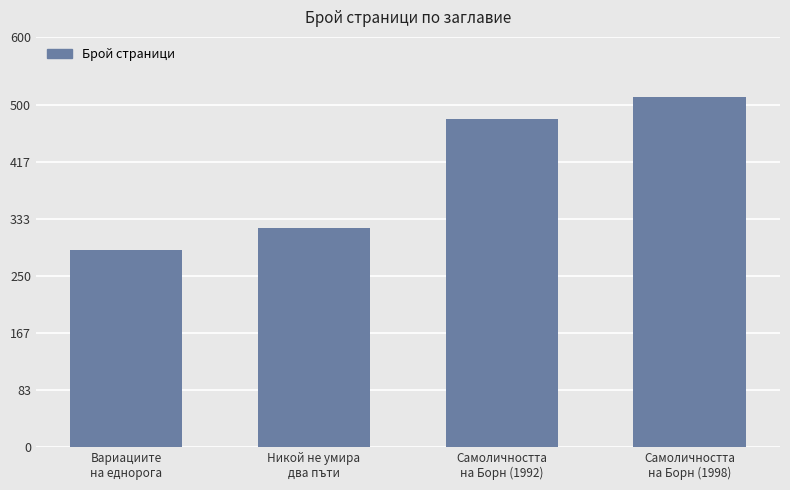

What is the minimum value shown in the chart?

288